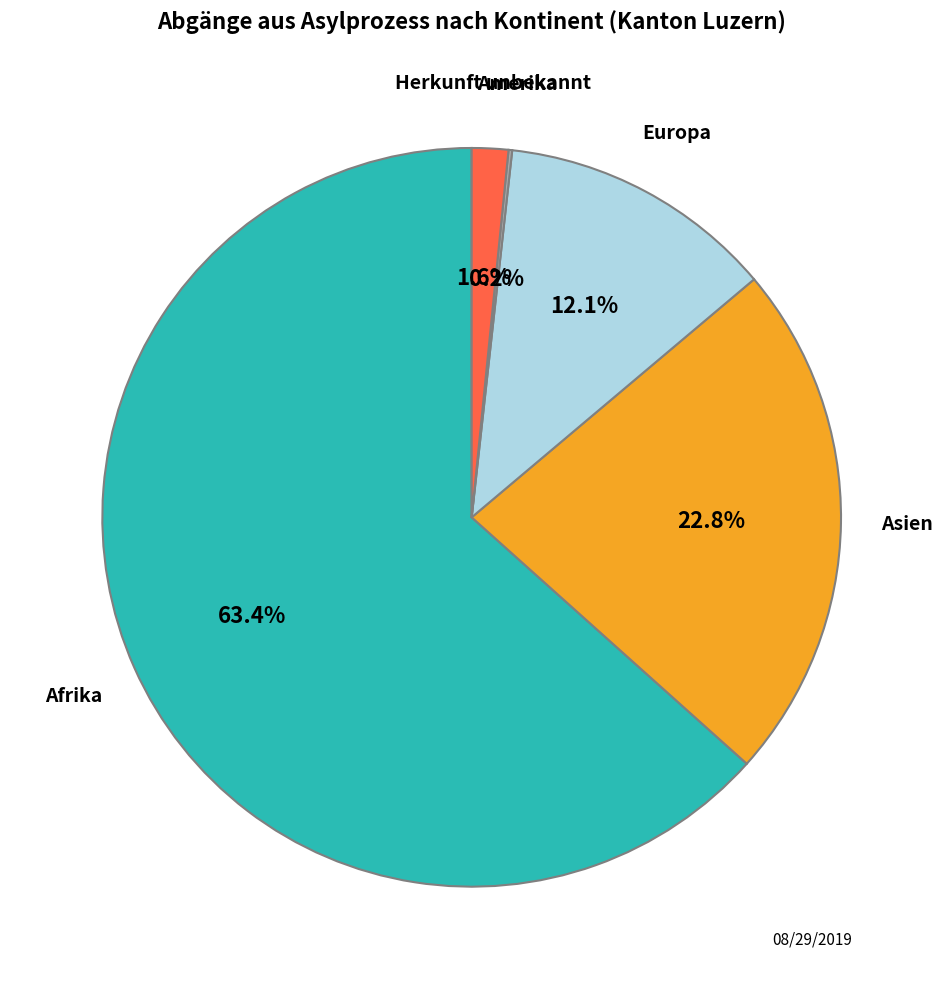

Which has a higher value, Herkunft unbekannt or Asien?

Asien